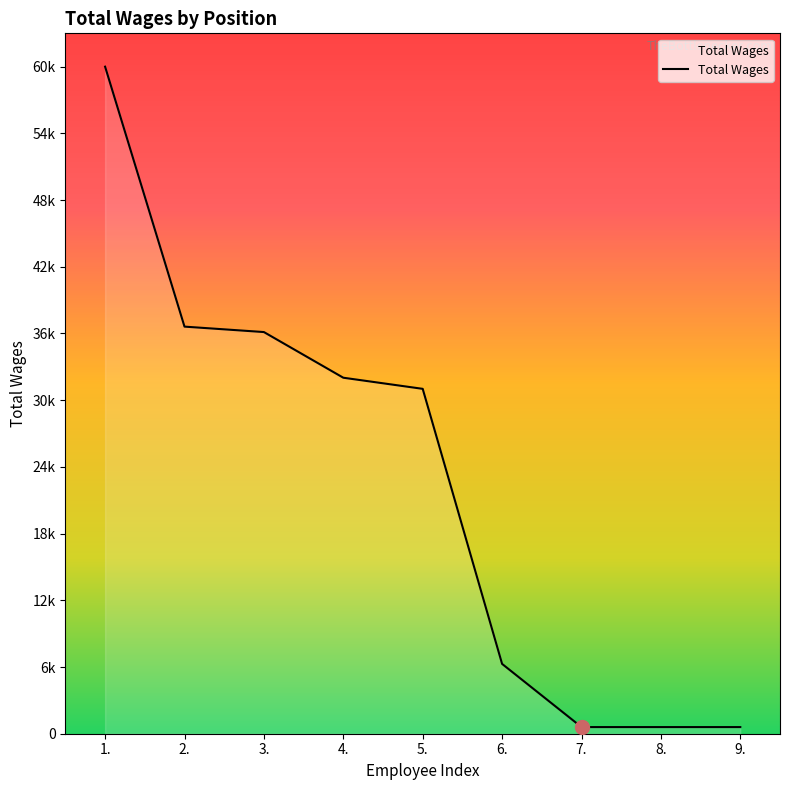

Does the chart display data point markers on the line(s)?

No